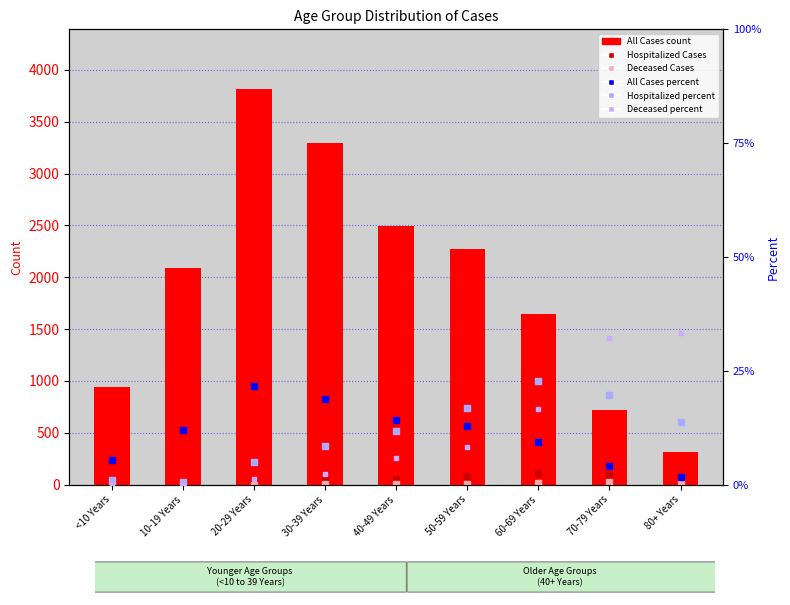

Which series contains the highest Y value?

All Cases (count)